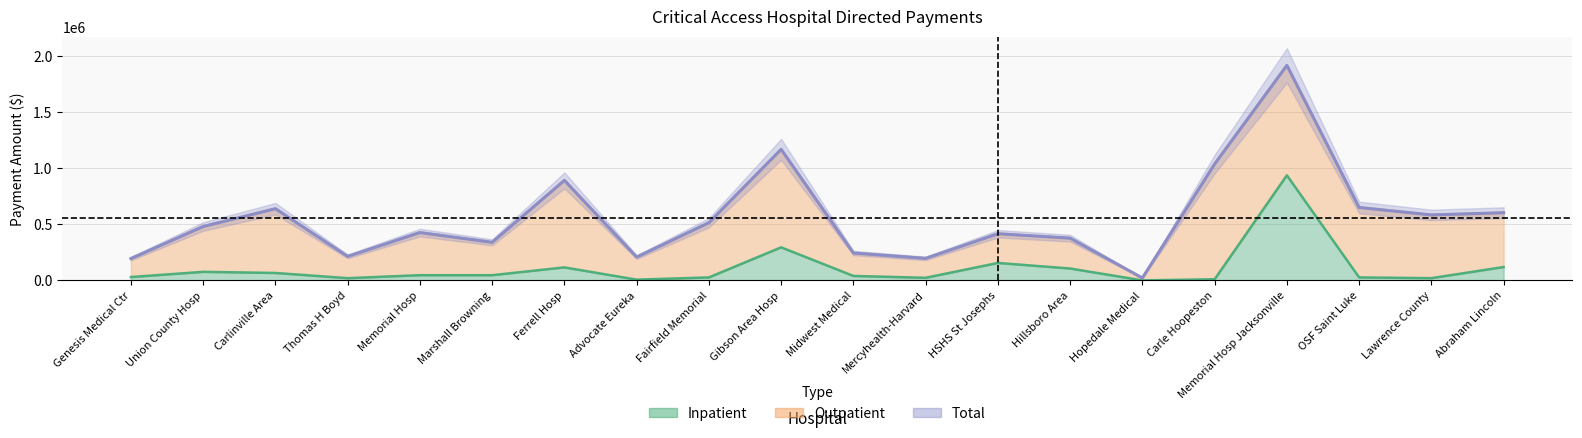

What is the difference between the maximum and minimum values in the total series?

1895148.2